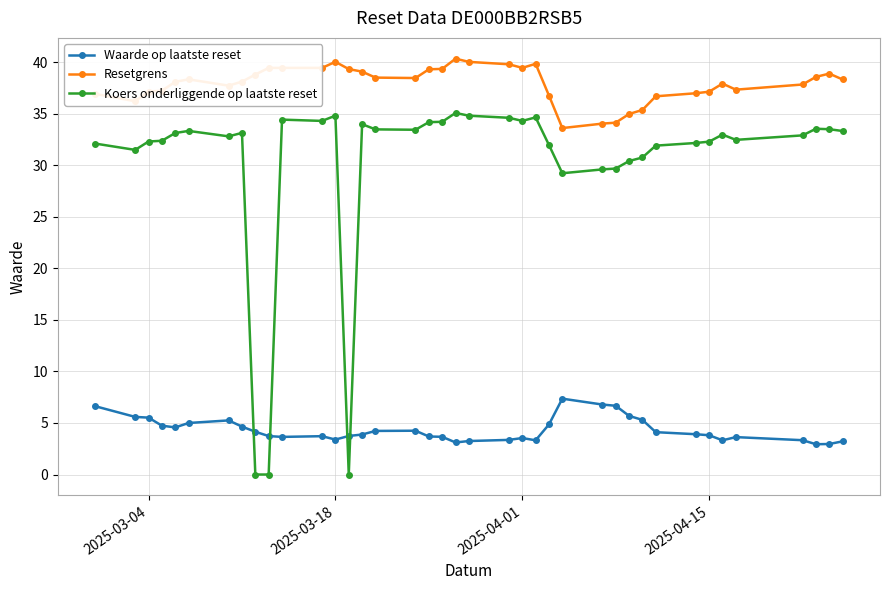

Rank the series by their maximum value, from lowest to highest.

Waarde op laatste reset, Koers onderliggende op laatste reset, Resetgrens